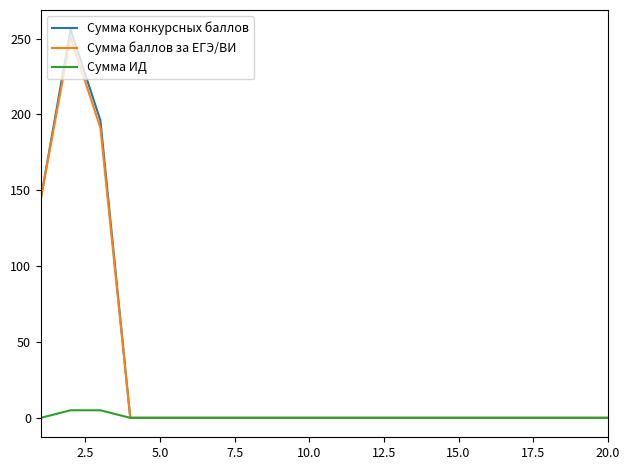

Rank the series by their maximum value, from lowest to highest.

Сумма ИД, Сумма баллов за ЕГЭ/ВИ, Сумма конкурсных баллов